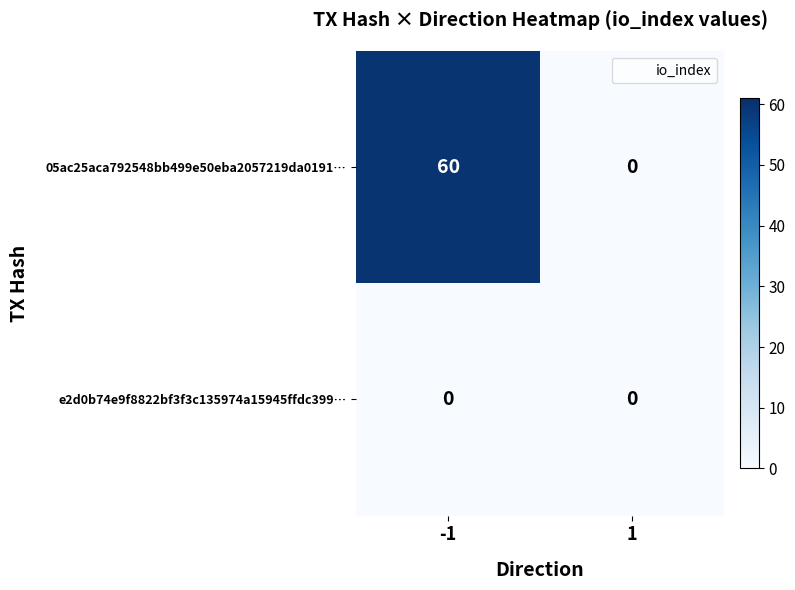

At how many categories does at least one series exceed 32?

1